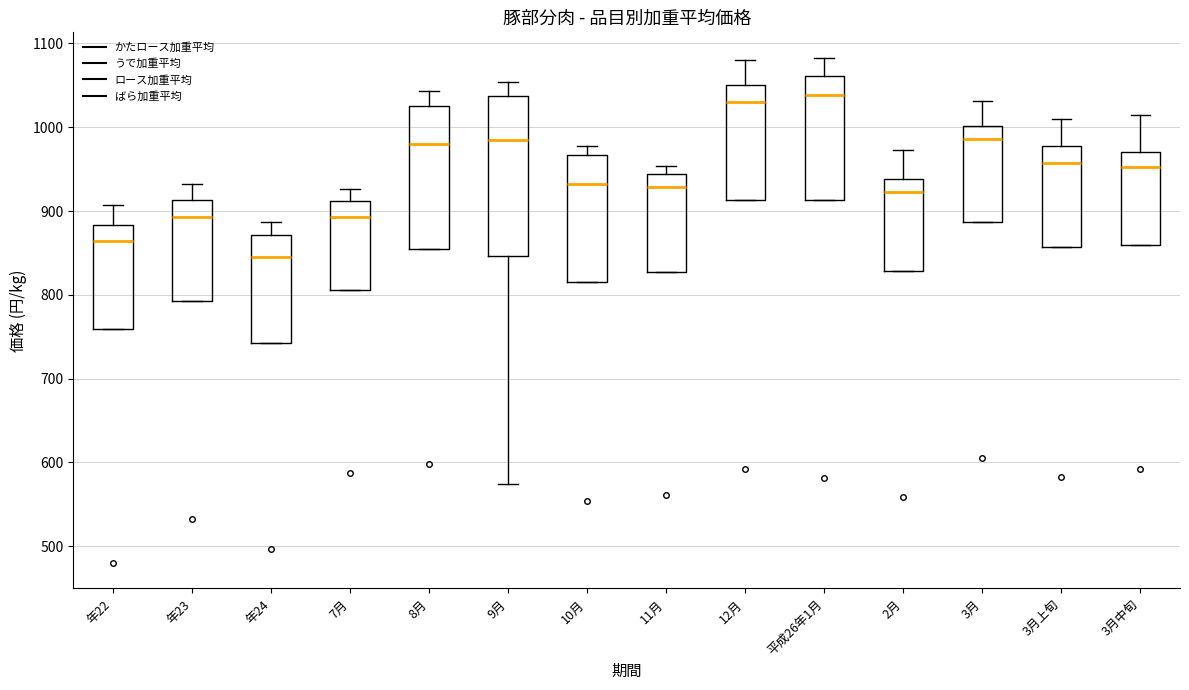

Reading left to right, read every box against the y-axis: the position of its median line, the range the box covers, and the ends of its whiskers. The values are not printed on the chart, so give them approximately, as read against the axis.

年22: median 860, box 760 to 880, whiskers 760 to 910
年23: median 890, box 790 to 910, whiskers 790 to 930
年24: median 850, box 740 to 870, whiskers 740 to 890
7月: median 890, box 810 to 910, whiskers 810 to 930
8月: median 980, box 860 to 1030, whiskers 860 to 1040
9月: median 980, box 850 to 1040, whiskers 570 to 1050
10月: median 930, box 810 to 970, whiskers 810 to 980
11月: median 930, box 830 to 940, whiskers 830 to 950
12月: median 1030, box 910 to 1050, whiskers 910 to 1080
平成26年1月: median 1040, box 910 to 1060, whiskers 910 to 1080
2月: median 920, box 830 to 940, whiskers 830 to 970
3月: median 990, box 890 to 1000, whiskers 890 to 1030
3月上旬: median 960, box 860 to 980, whiskers 860 to 1010
3月中旬: median 950, box 860 to 970, whiskers 860 to 1010